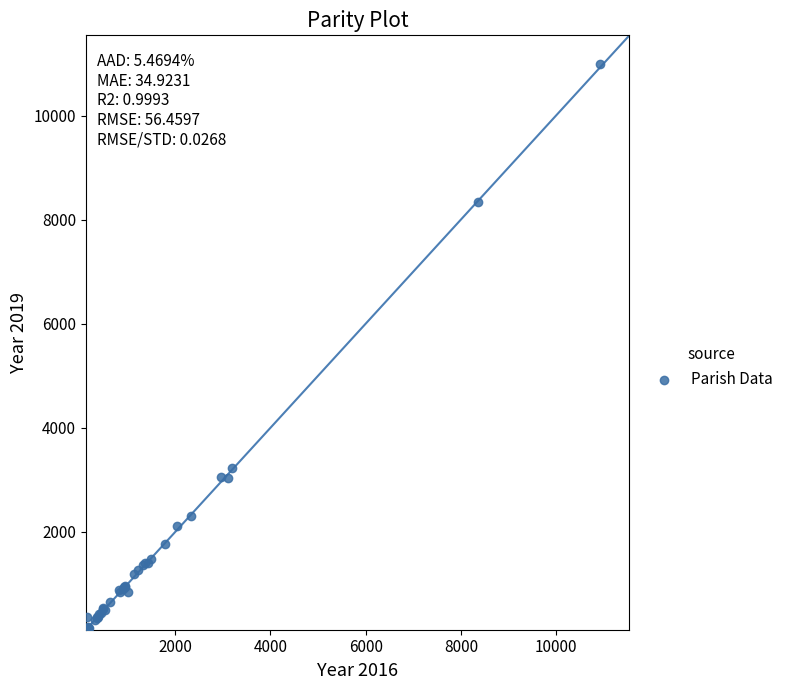

What Y value in the scatter plot is closest to 5559?

3233